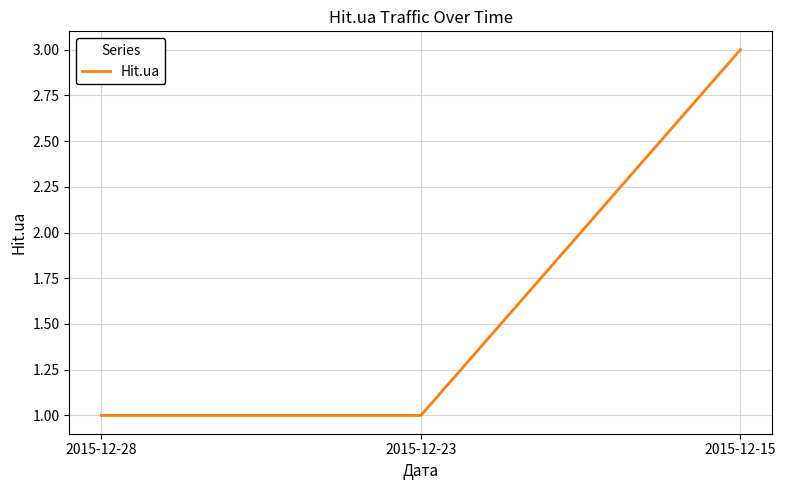

What is the greatest value displayed?

3